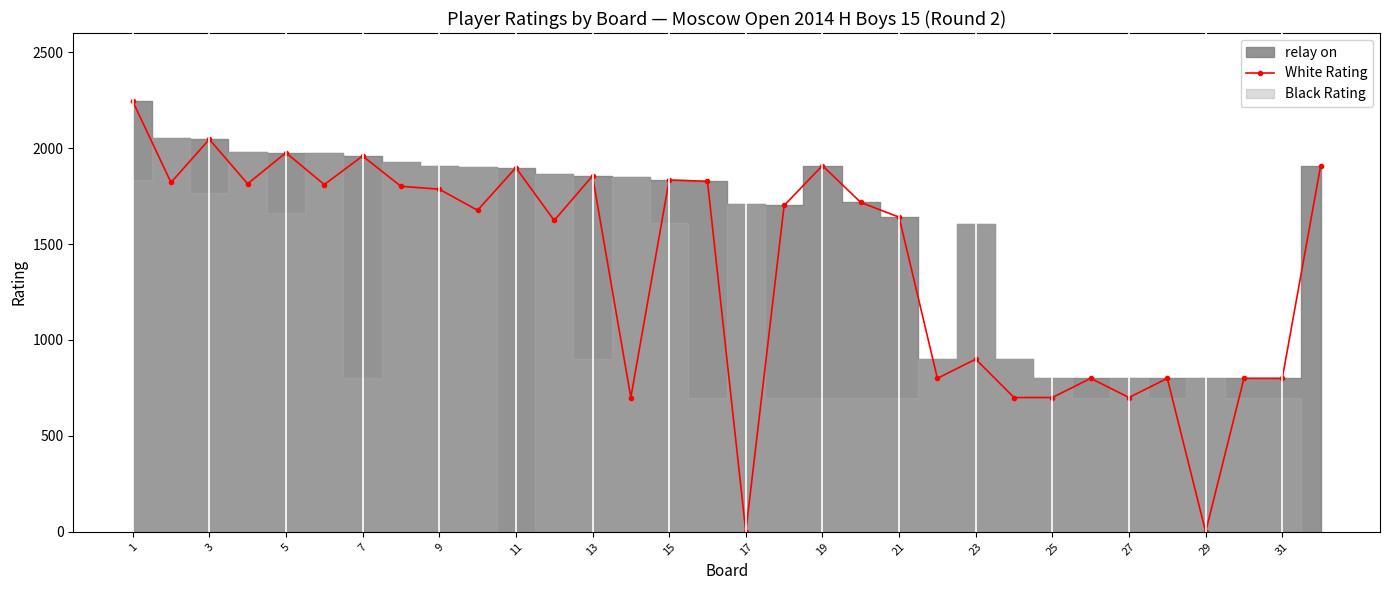

Where is the first local maximum for White Rating?

3